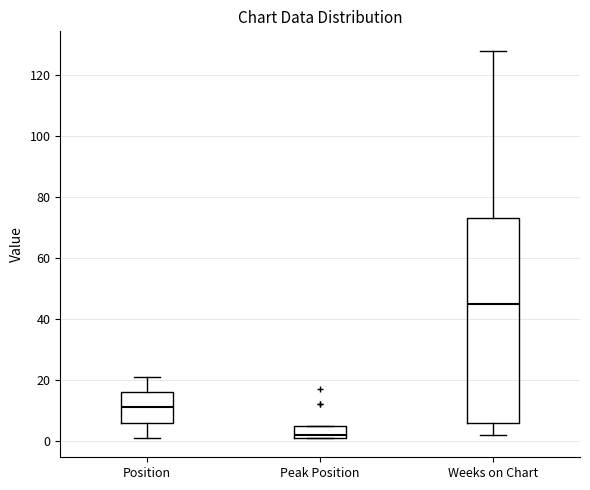

Reading left to right, transcribe this box plot: for each box, give where its median line is, the range the box spans, and where its two whiskers end, as read against the y-axis. The values are not printed on the chart, so give them approximately, as read against the axis.

Position: median 12, box 6 to 16, whiskers 2 to 22
Peak Position: median 2 (just above the box's lower edge), box 2 to 6, whiskers 2 to 6
Weeks on Chart: median 46, box 6 to 74, whiskers 2 to 128